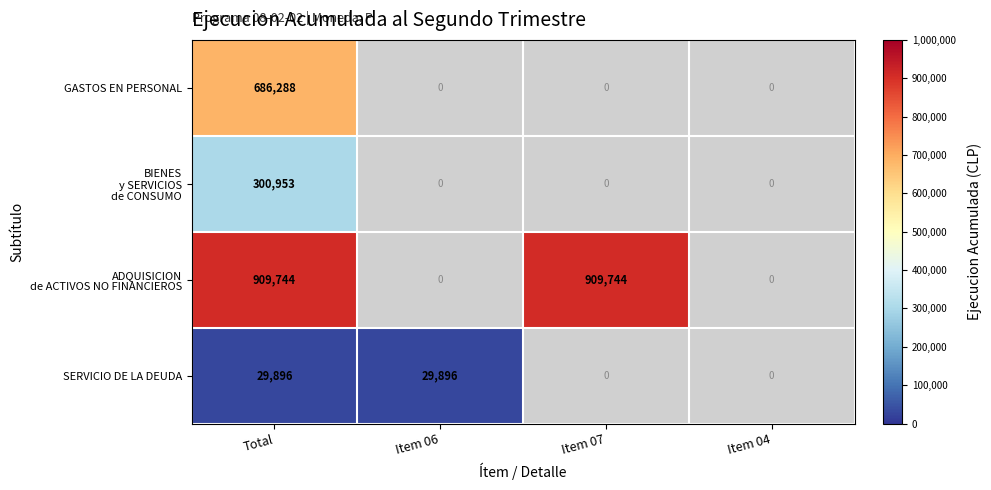

The value of SERVICIO DE LA DEUDA at Item 06 is 6747. True or false?

False